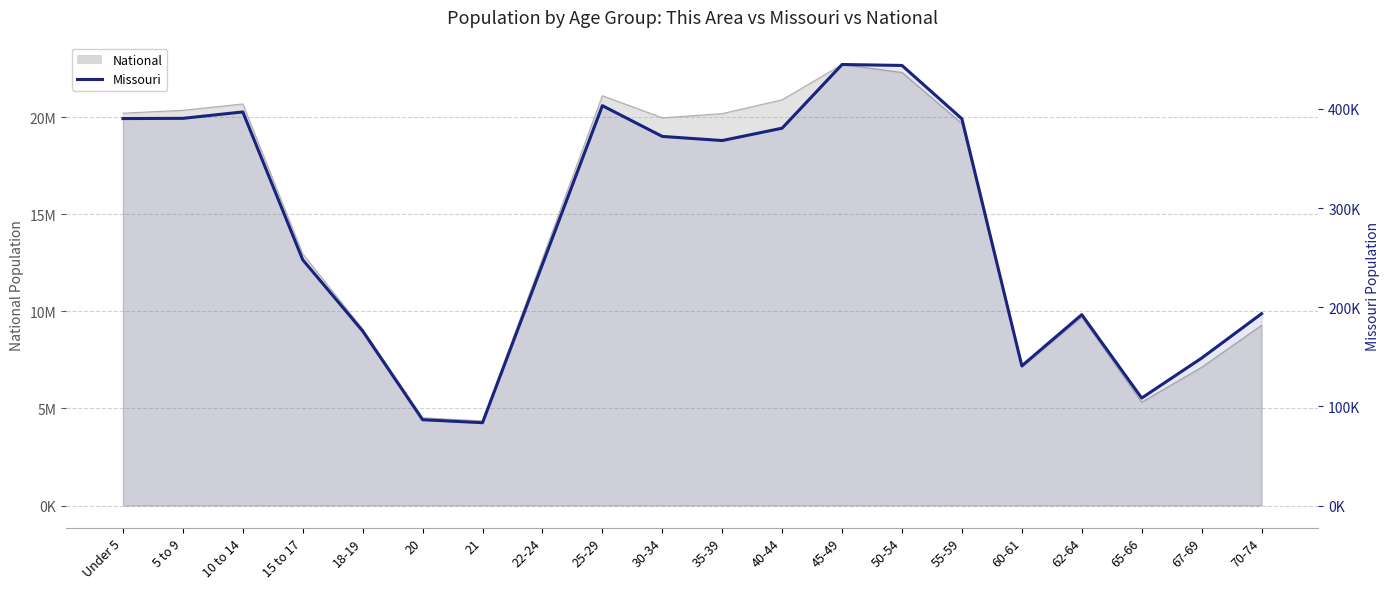

At which label does the data first exceed 368070?

Under 5